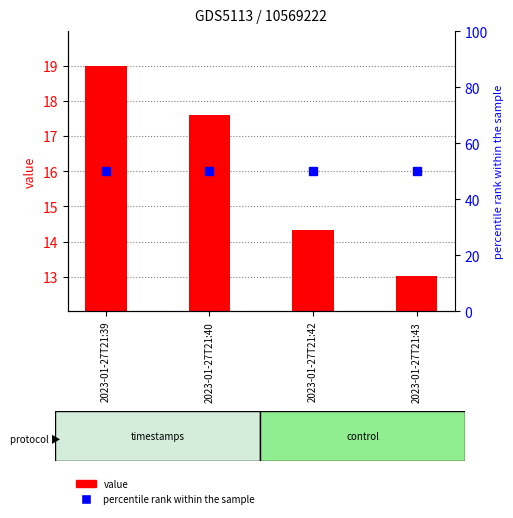

What is the value of the percentile rank within the sample bar at the 2nd from the left?

50.0